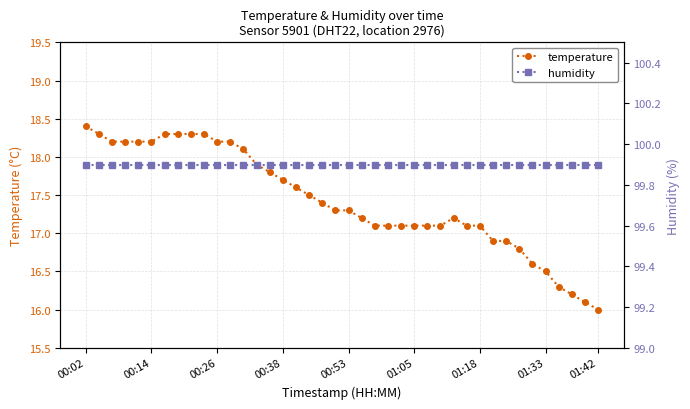

Is it true that humidity equals 145.6 at 21?

False